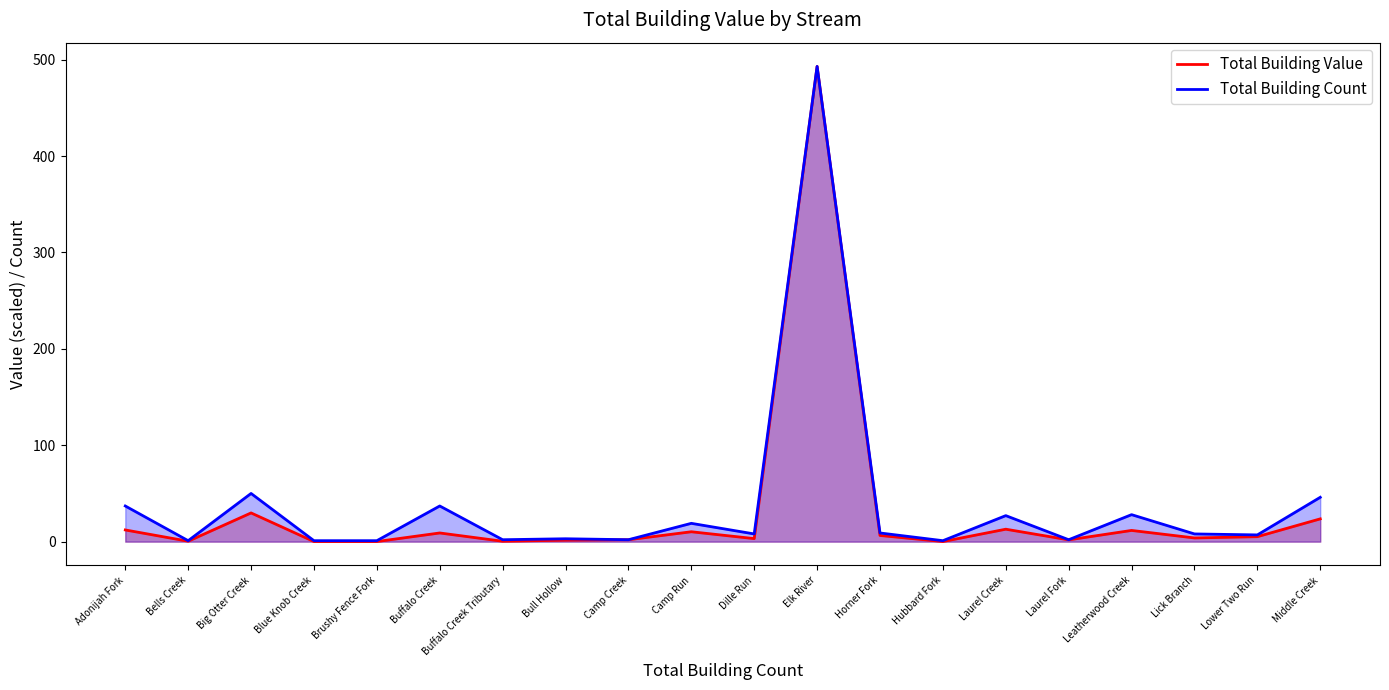

In Total Building Value, how many points are lower than both neighbors (excluding endpoints)?

7